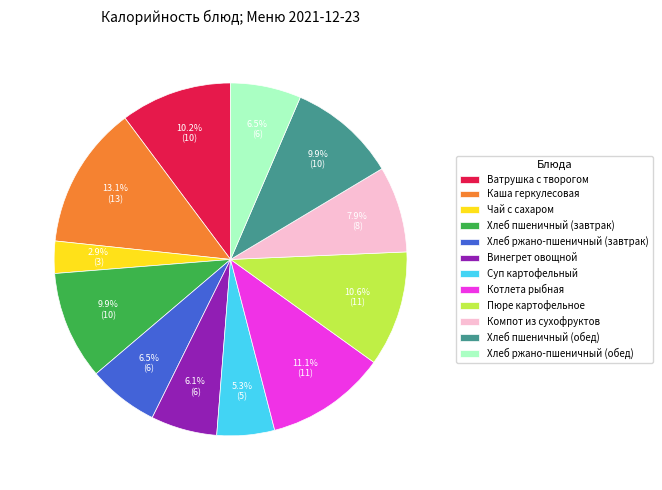

To the nearest percent, what is the combined percentage of Пюре картофельное and Котлета рыбная?

22%